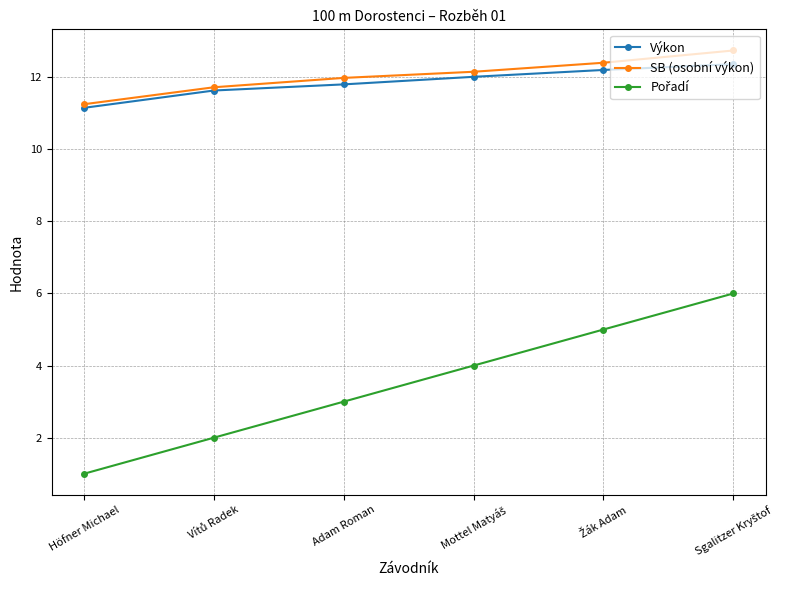

What is the value of the Výkon point at the 1st from the left?

11.2